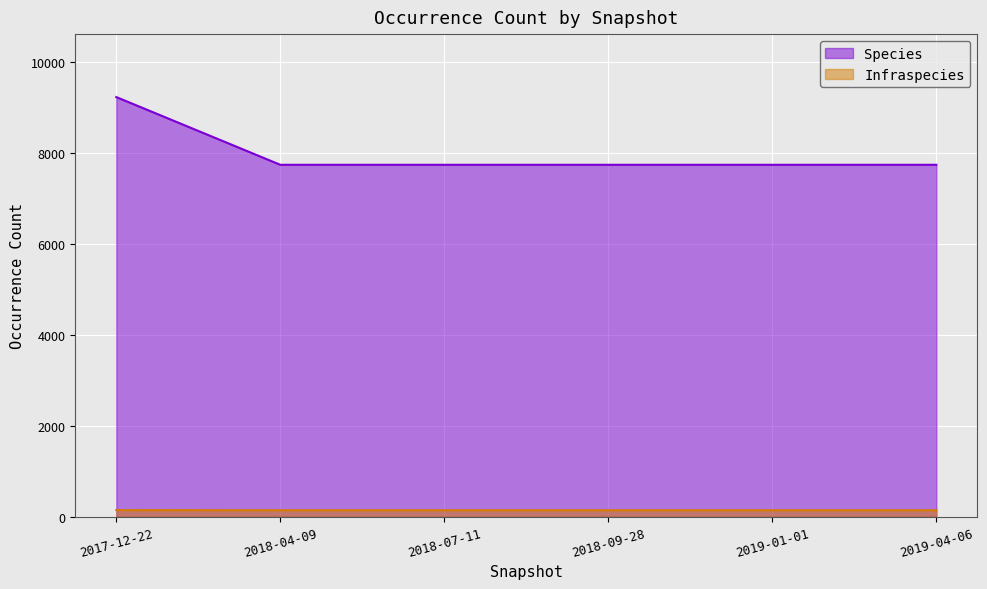

Which category has the lowest value across all series?

2018-04-09